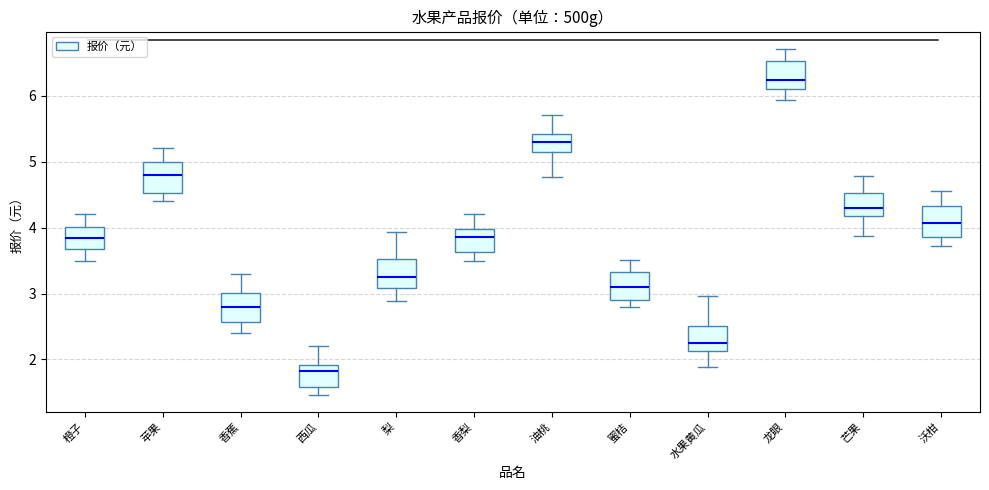

Which box's median line is the highest?

龙眼